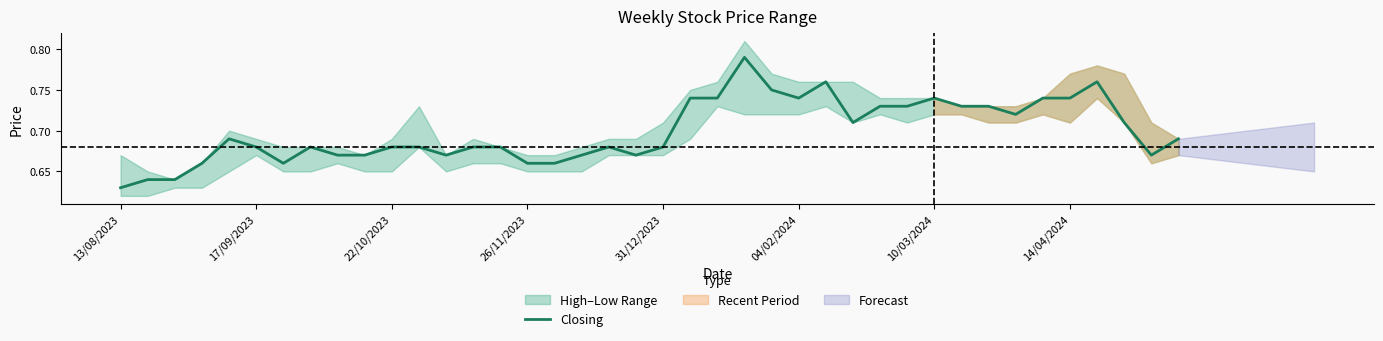

True or false: the data shows 0.2 at 27.

False